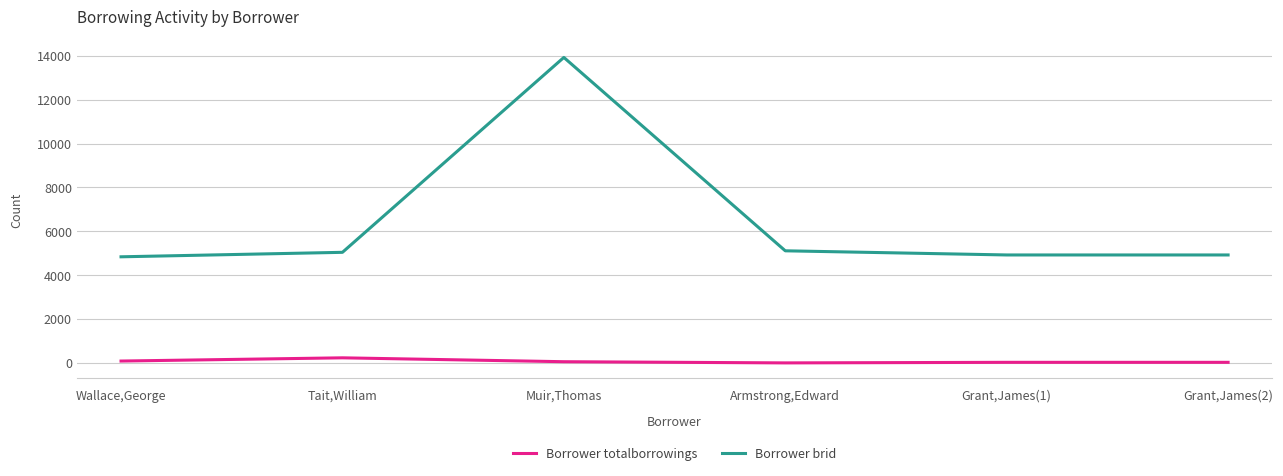

True or false: Borrower totalborrowings and Borrower brid intersect in this chart.

False